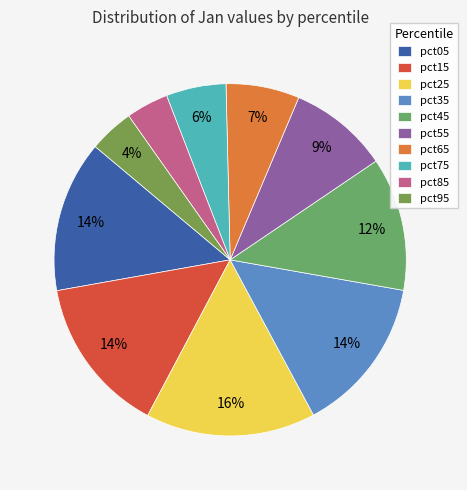

To the nearest percent, what portion does pct05 represent?

14%